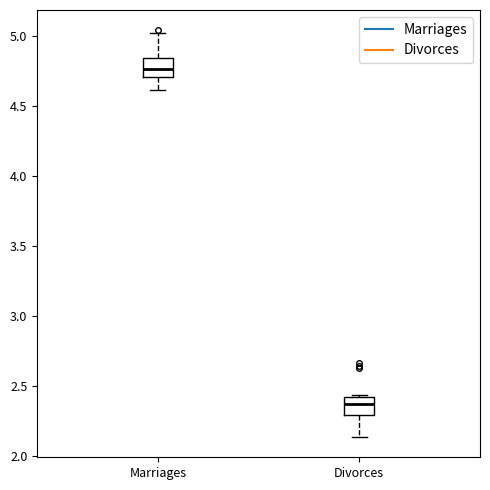

Which box's median line is the highest?

Marriages